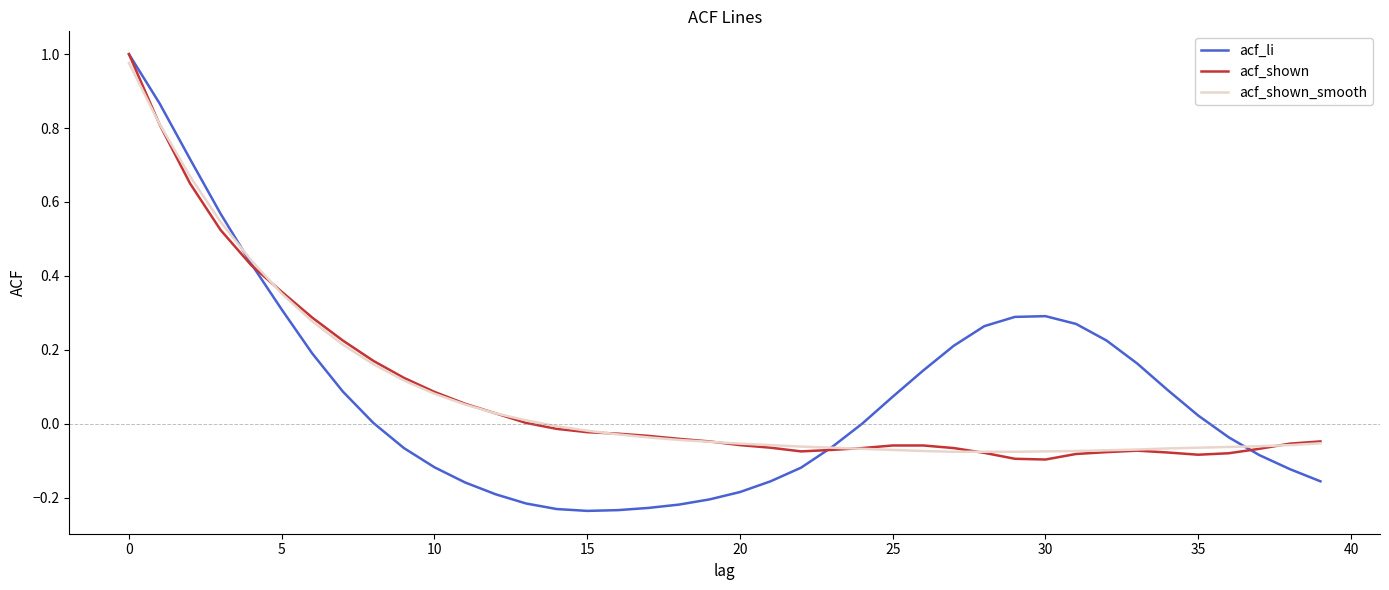

Rank the series by their average value, from highest to lowest.

acf_shown_smooth, acf_li, acf_shown